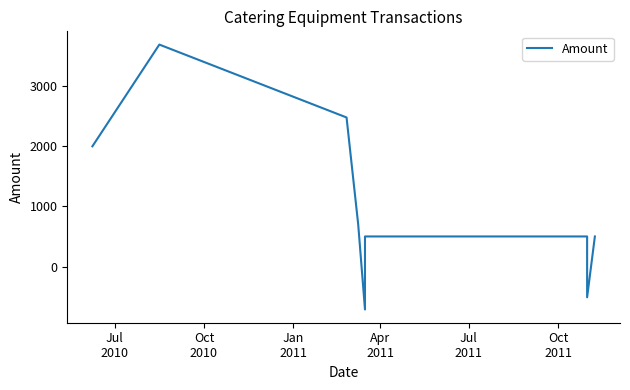

Which category has the highest value across all series?

Oct
2010